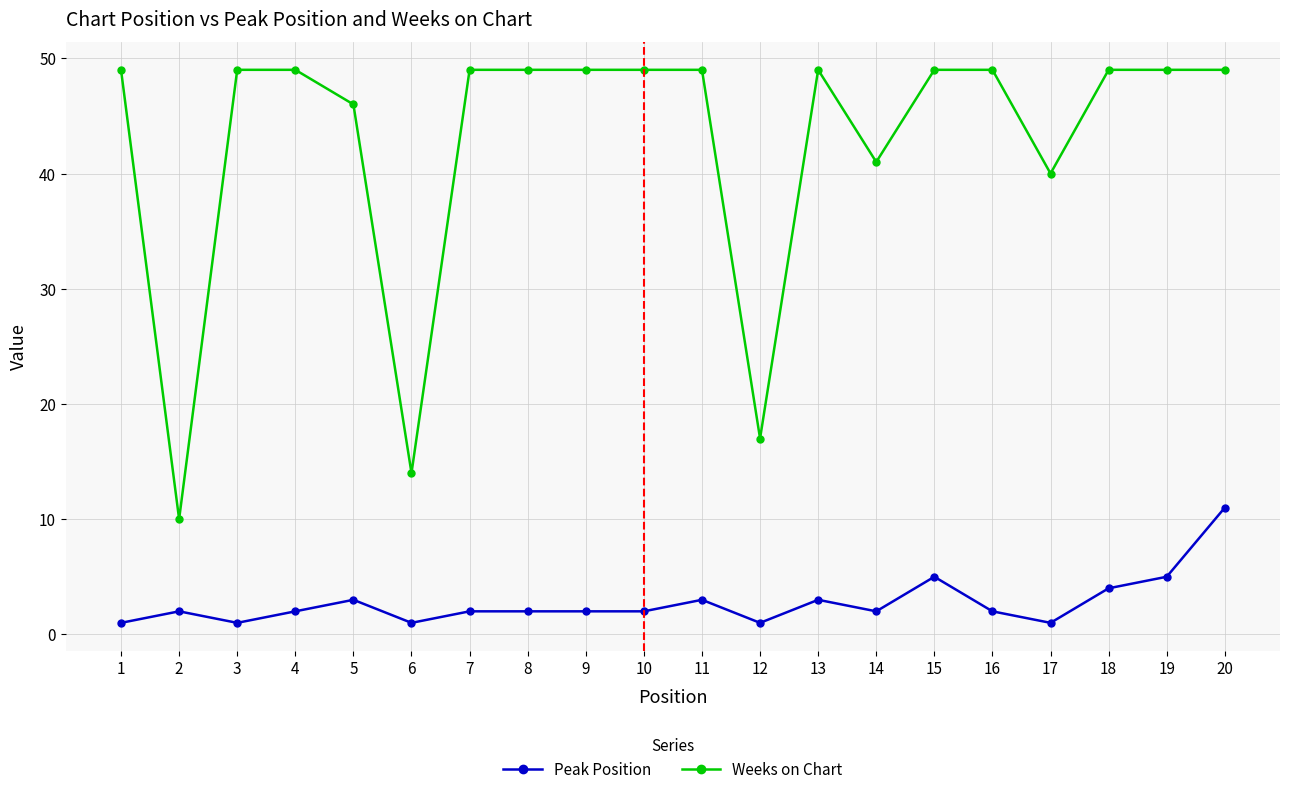

Is it true that Weeks on Chart equals 84 at 13?

False